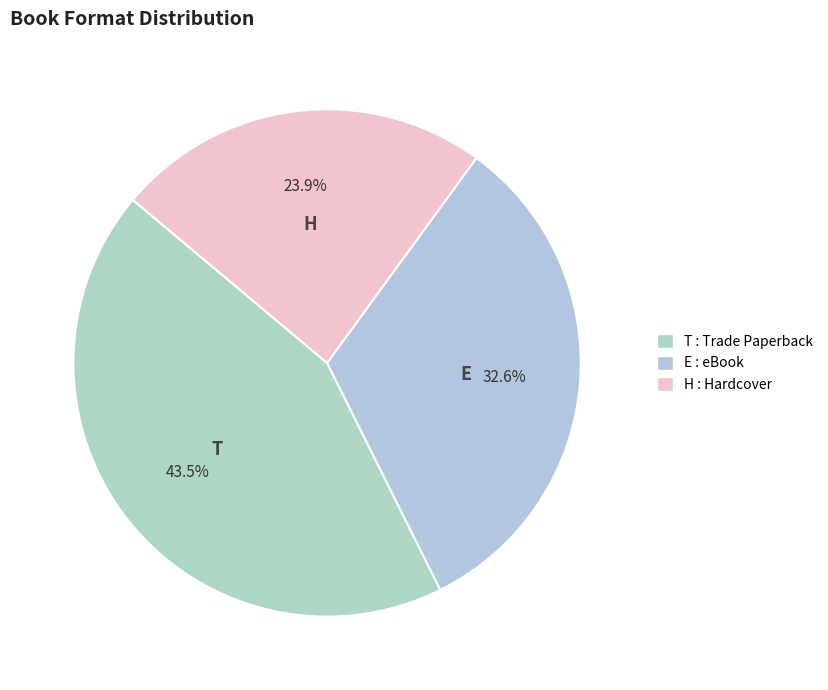

Count the number of slices in the pie.

3